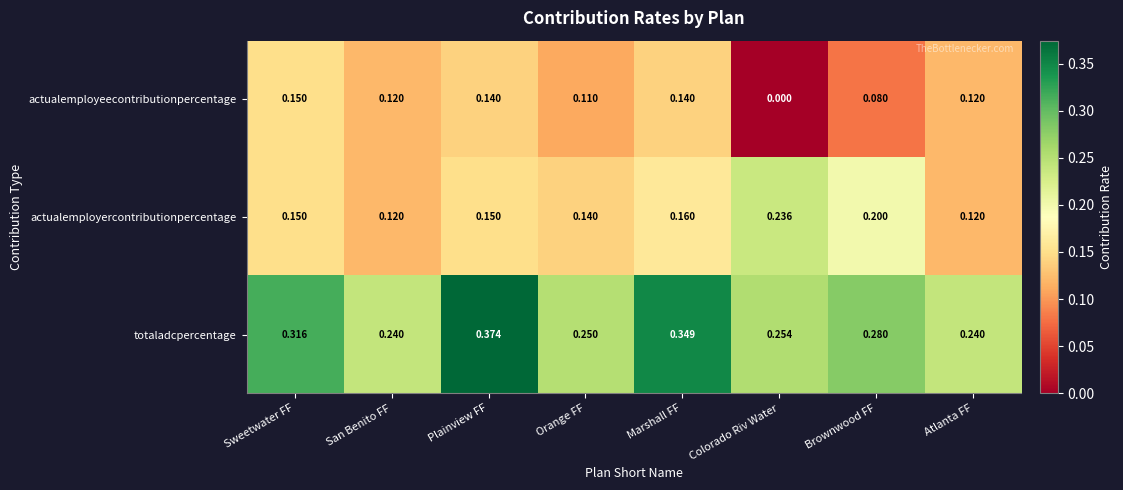

How many categories are shown in the chart?

8